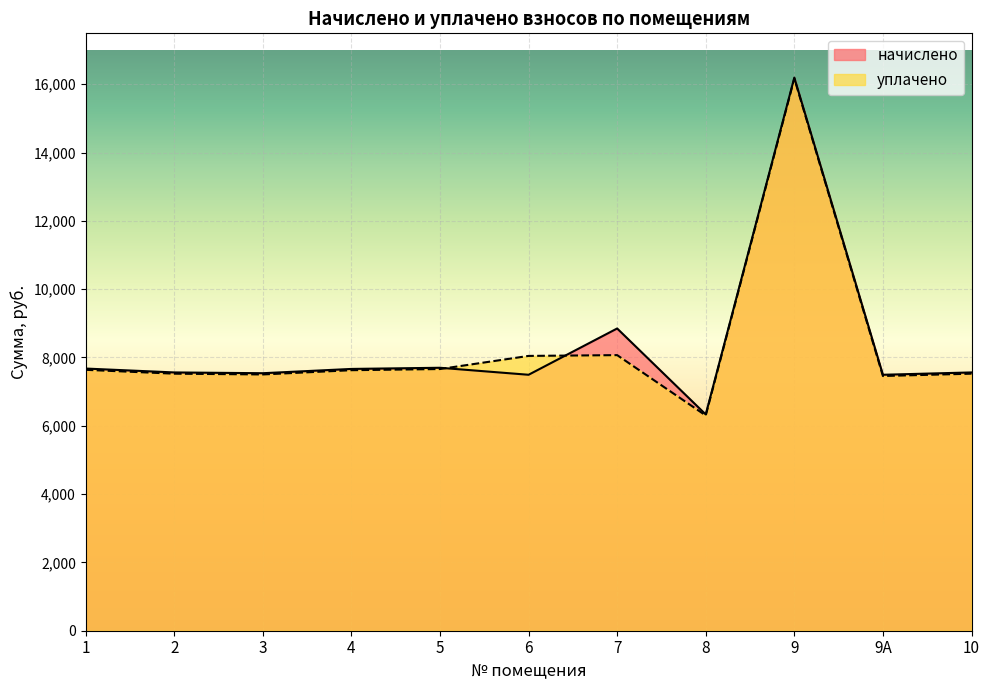

How many values in the начислено series are below 7561?

4